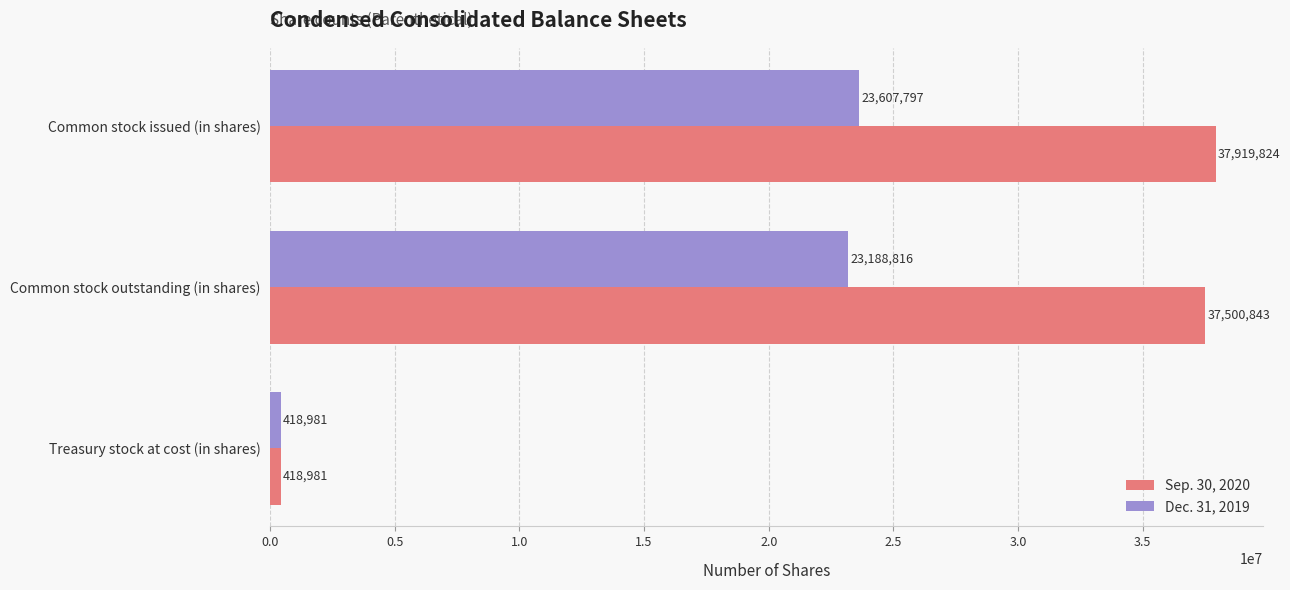

List the labels in order of Dec. 31, 2019 value, smallest first.

Treasury stock at cost (in shares), Common stock outstanding (in shares), Common stock issued (in shares)